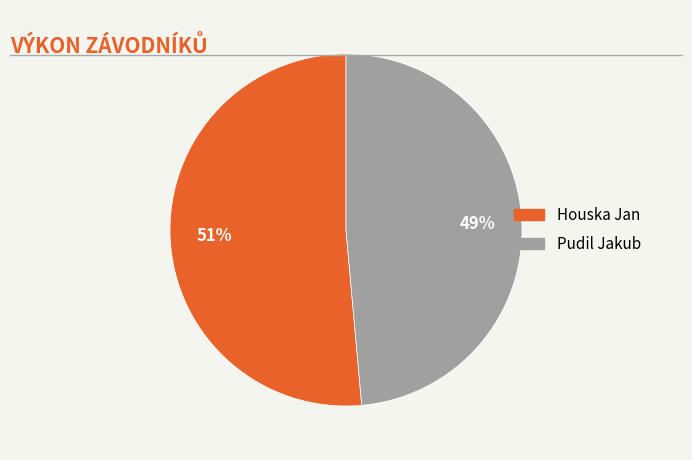

Is the sum of Houska Jan and Pudil Jakub greater than half?

Yes